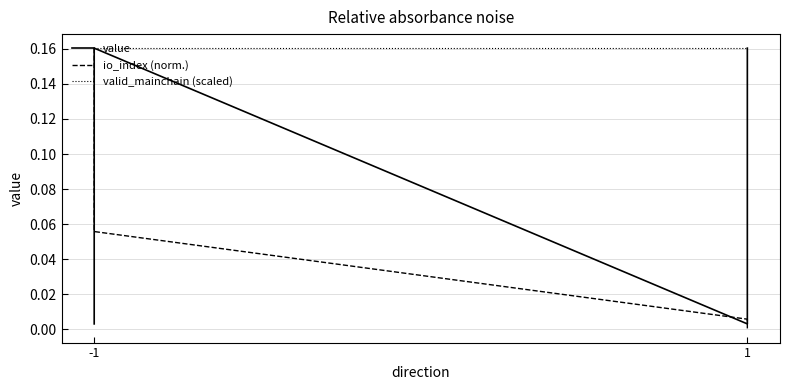

True or false: valid_mainchain (scaled) and io_index (norm.) intersect in this chart.

False